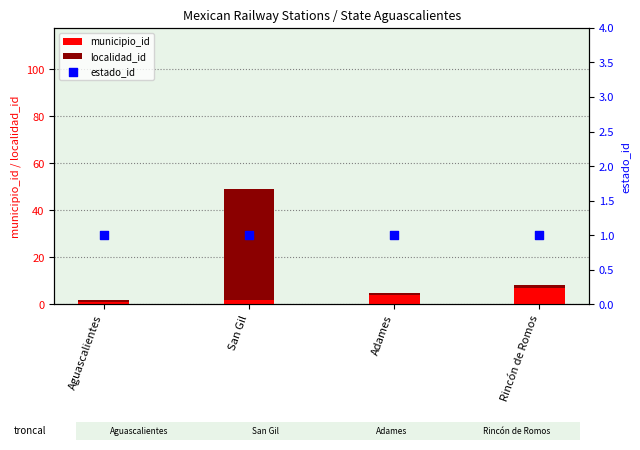

Which series has the widest spread of Y values?

localidad_id